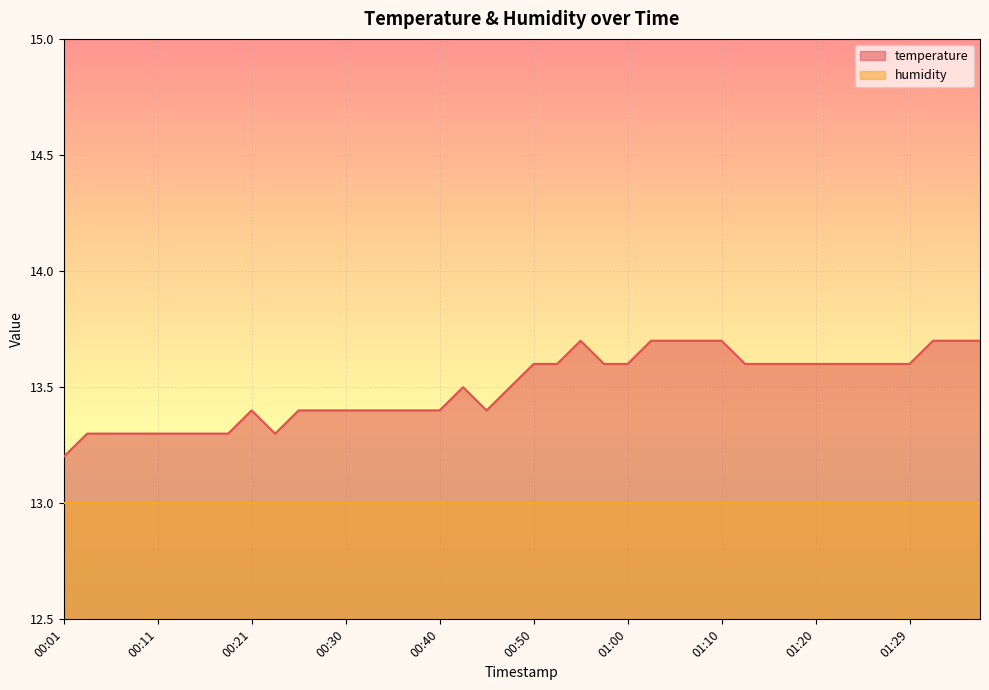

What is the sum of the values at 01:02 and 00:57?

27.3